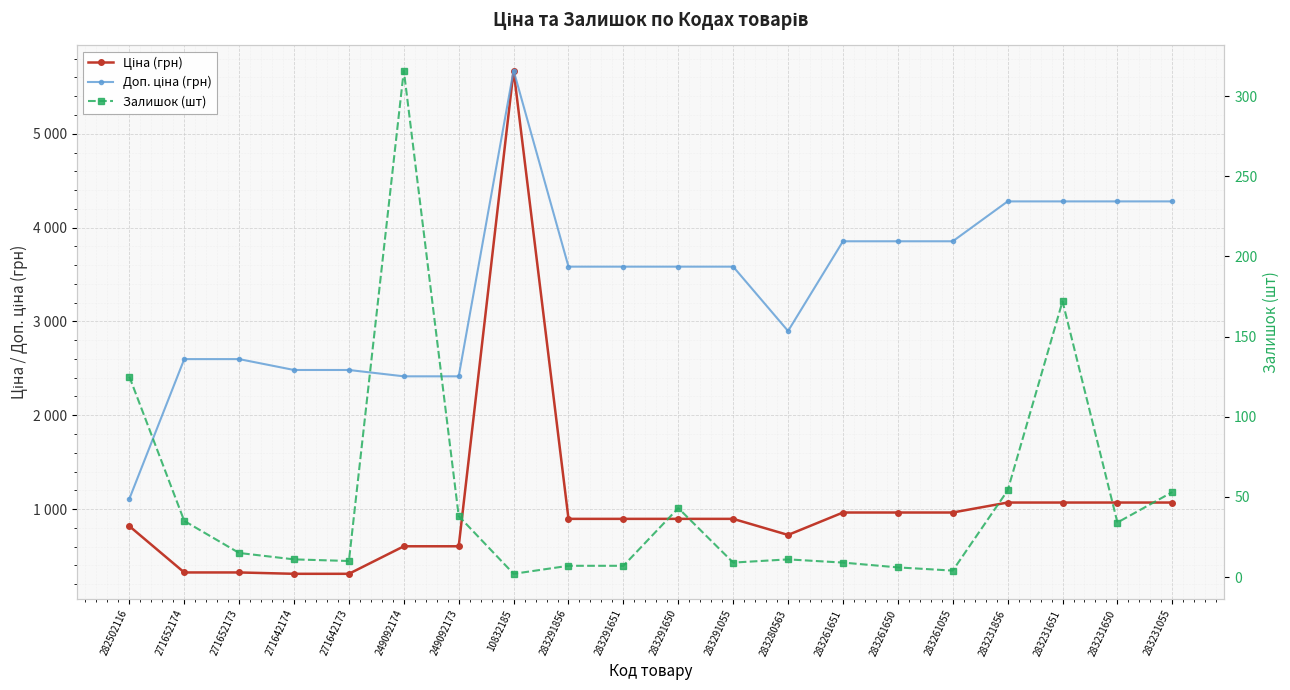

Rank the series by their average value, from highest to lowest.

Доп. ціна (грн), Ціна (грн), Залишок (шт)